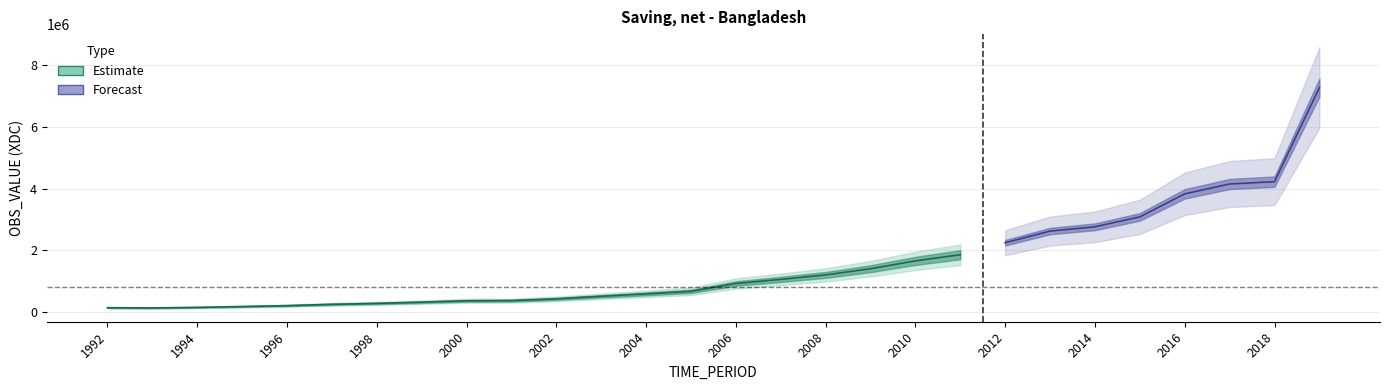

Which label corresponds to the smallest value in the chart?

1993